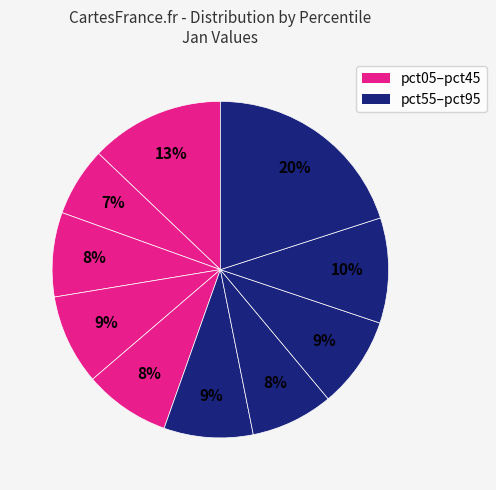

How many slices are in this pie chart?

10